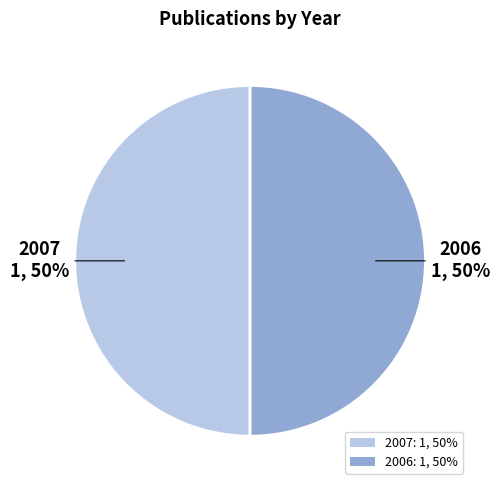

To the nearest percent, what is the combined percentage of 2006 and 2007?

100%